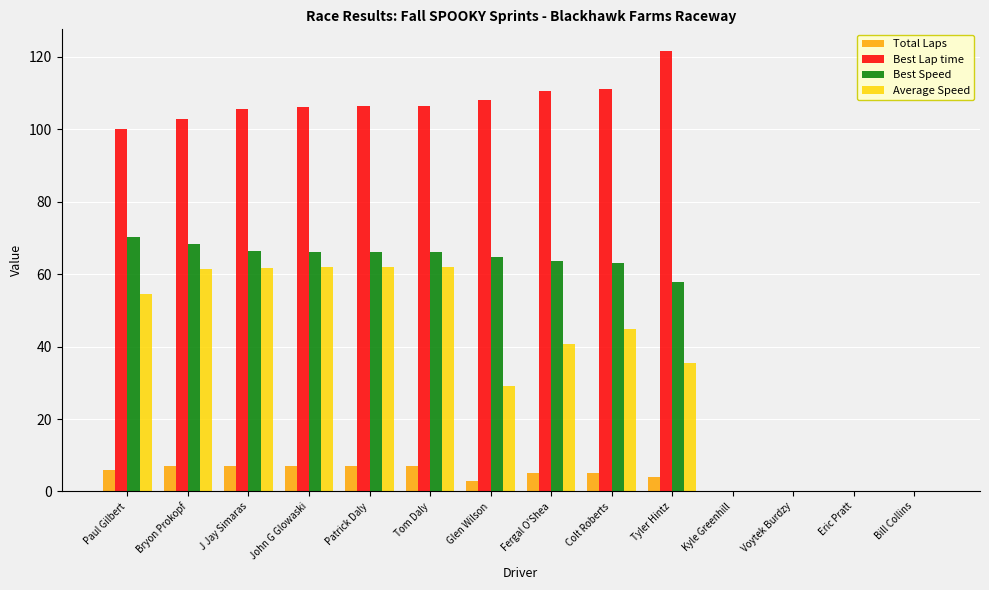

What is the maximum value shown in the chart?

121.5